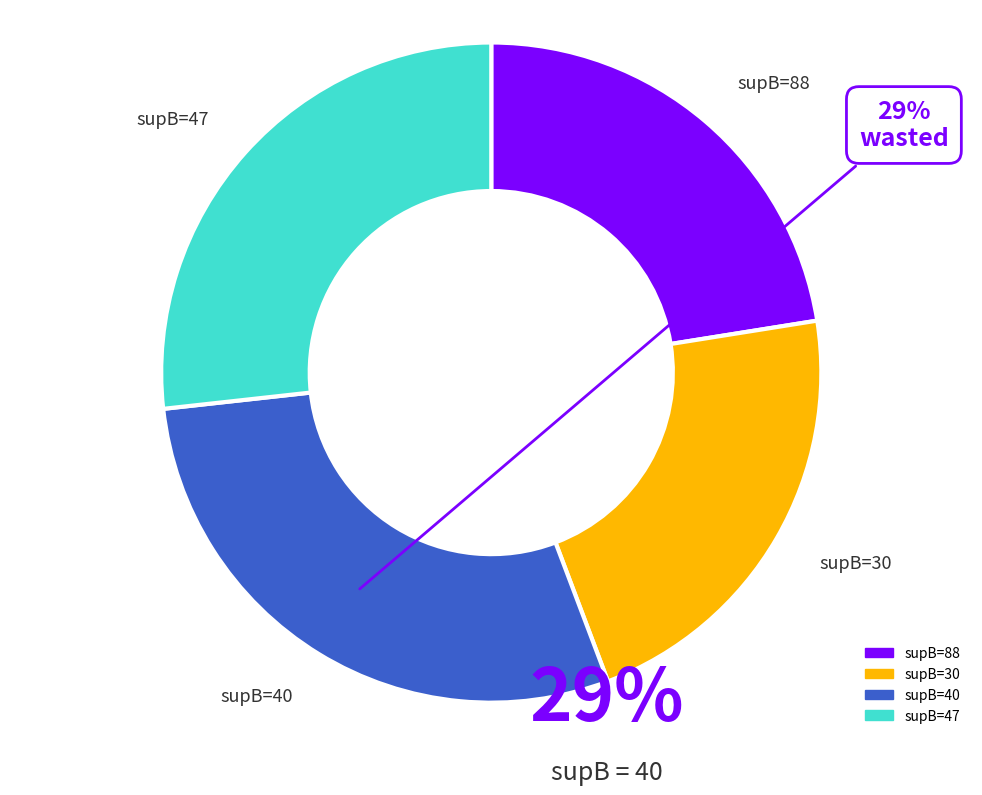

How many segments does this pie chart have?

4